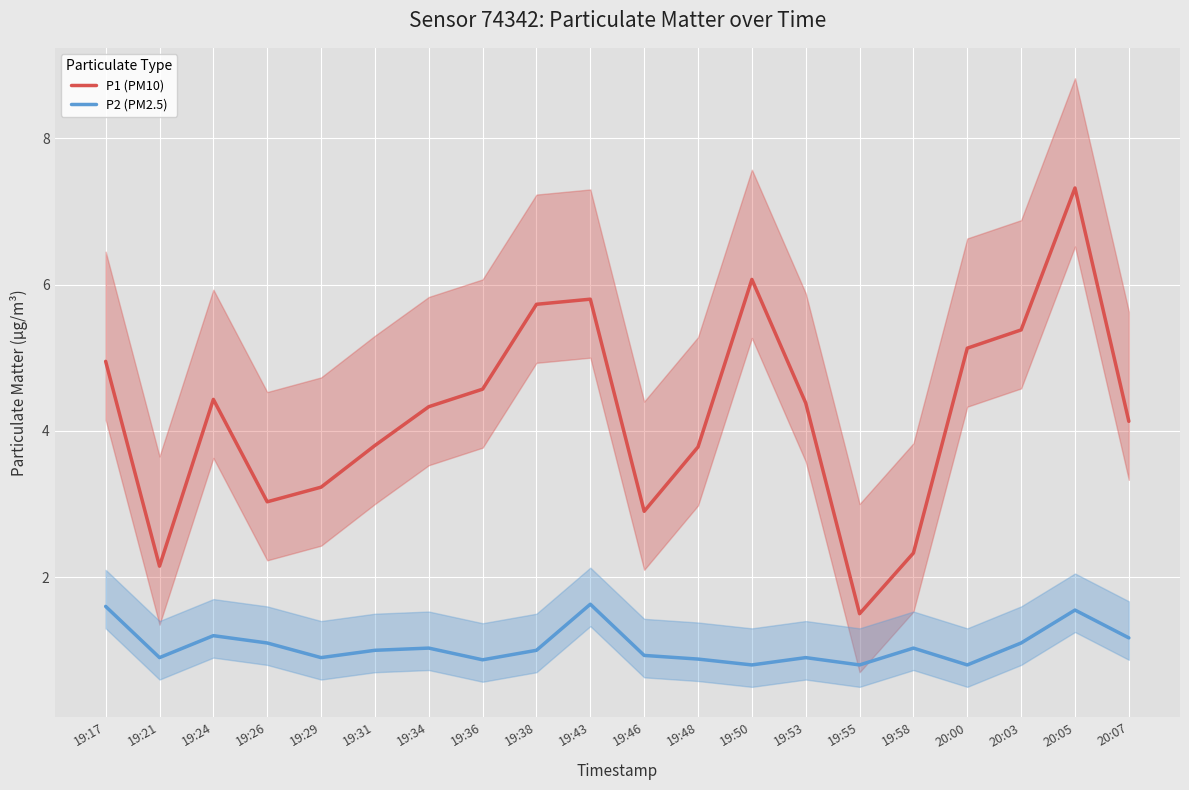

The P2 (PM2.5) series shows 0.3 at 19:48. True or false?

False